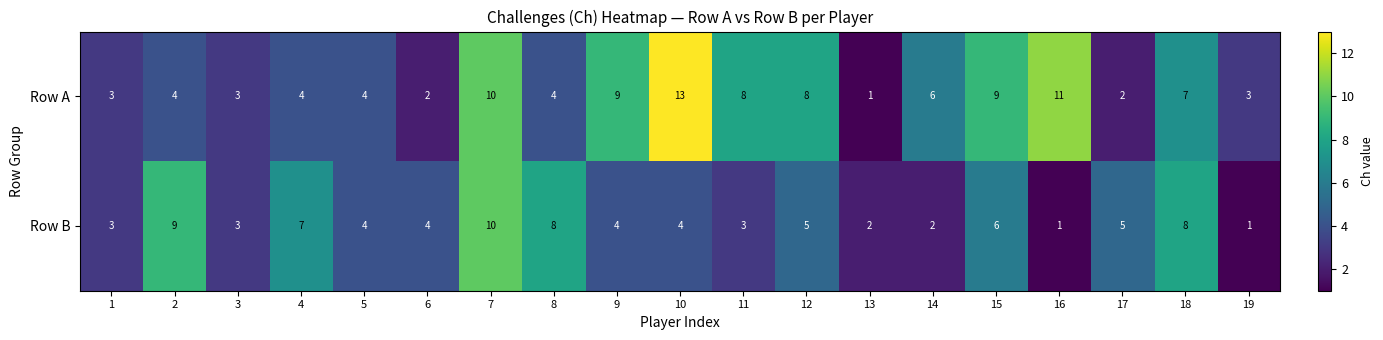

Count the number of categories in the chart.

19